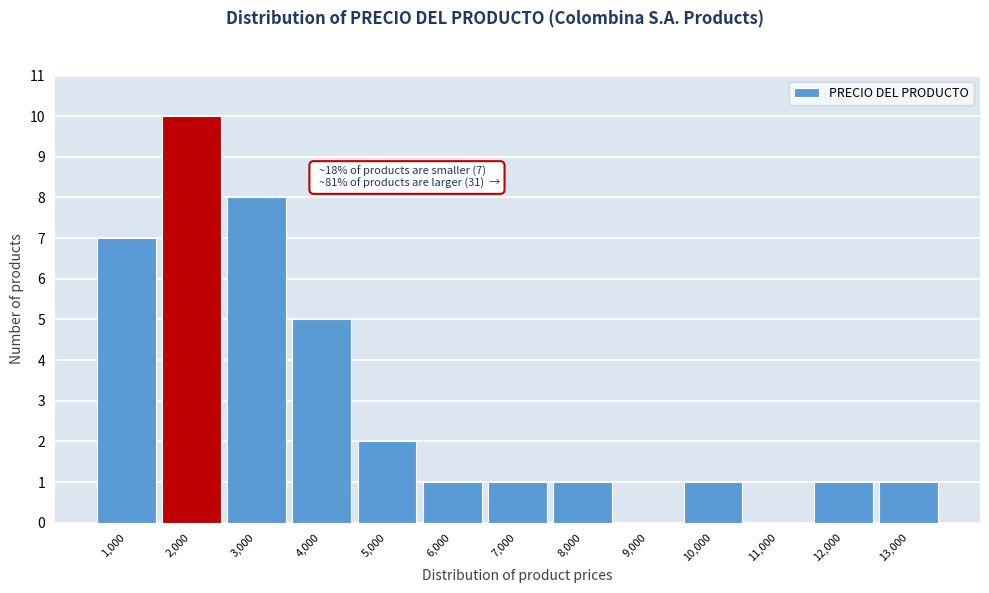

Reading right to left, what are all the values shown in this chart?

13,000=1	12,000=1	11,000=0	10,000=1	9,000=0	8,000=1	7,000=1	6,000=1	5,000=2	4,000=5	3,000=8	2,000=10	1,000=7